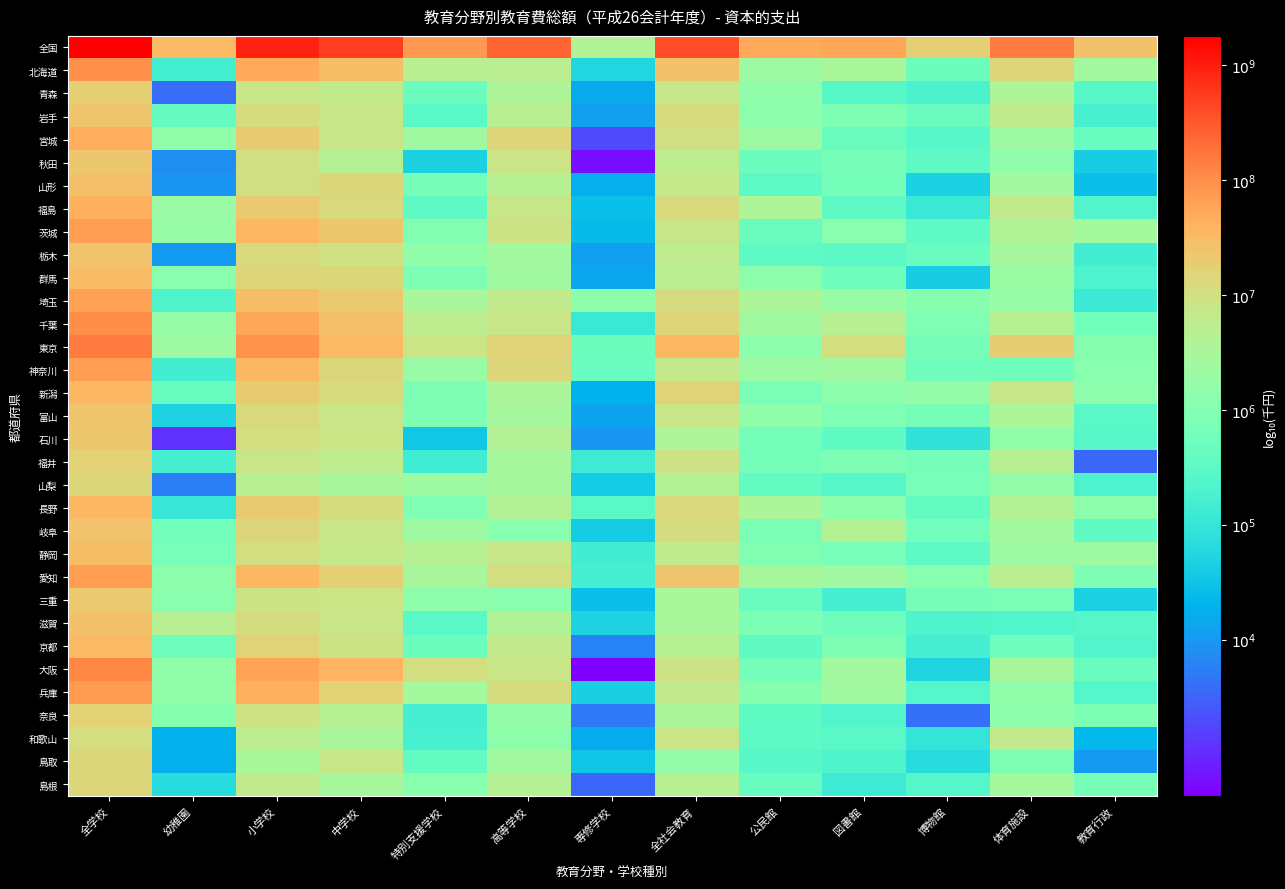

Rank the series at 教育行政 from highest to lowest value.

全国, 茨城, 北海道, 静岡, 新潟, 長野, 神奈川, 東京, 愛知, 奈良, 島根, 千葉, 大阪, 宮城, 岐阜, 富山, 青森, 石川, 滋賀, 兵庫, 福島, 京都, 群馬, 山梨, 岩手, 栃木, 埼玉, 三重, 秋田, 山形, 和歌山, 鳥取, 福井